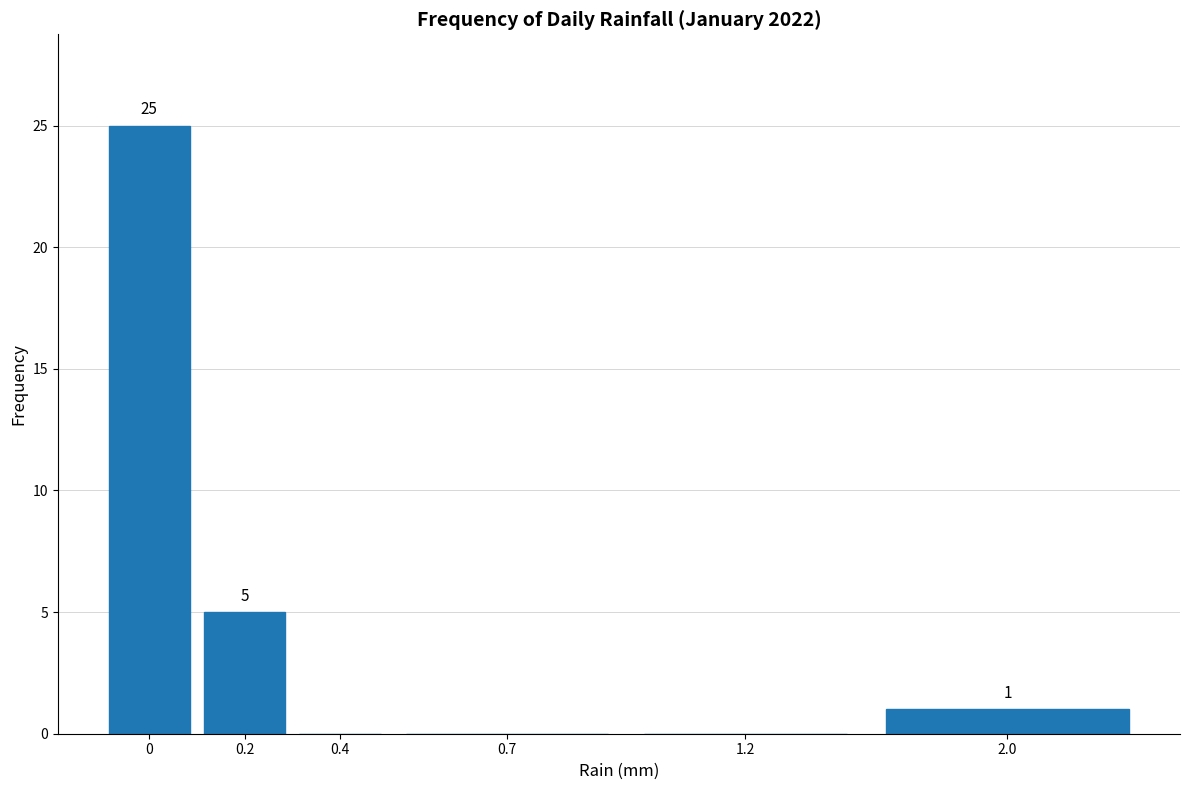

Reading right to left, what are all the values shown in this chart?

2.0=1	1.2=0	0.7=0	0.4=0	0.2=5	0=25